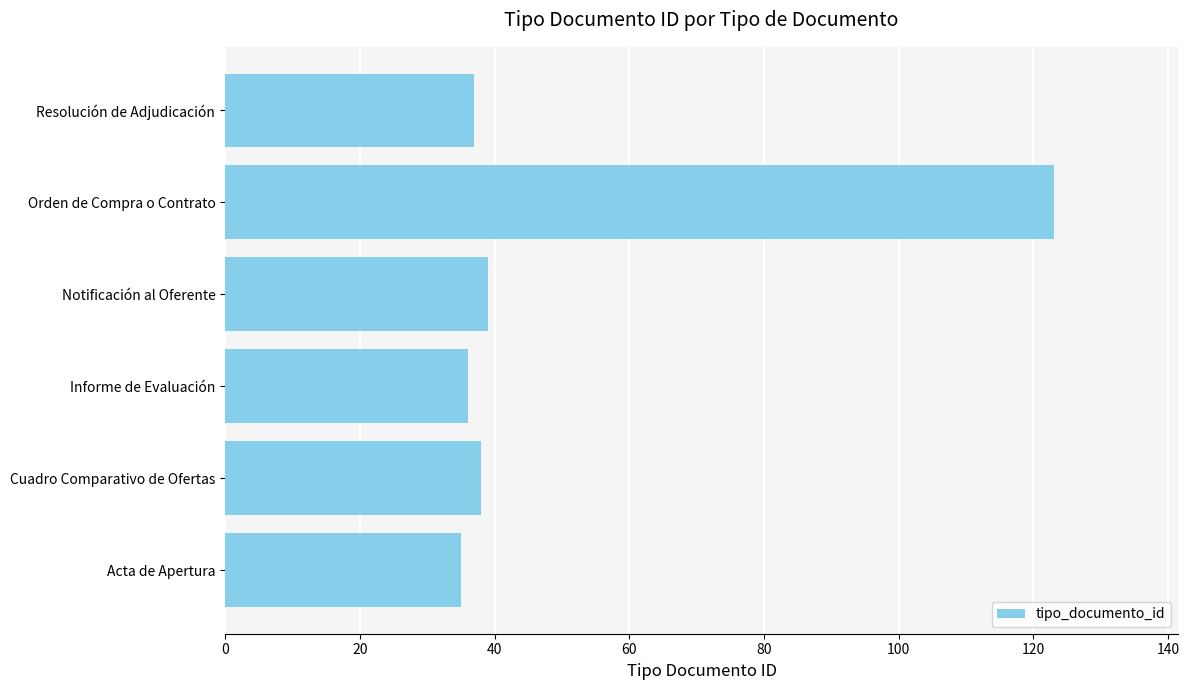

The value at Resolución de Adjudicación is 37. True or false?

True